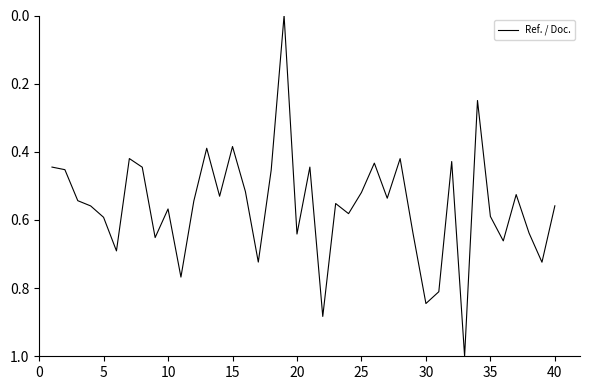

What is the greatest value displayed?

1.0